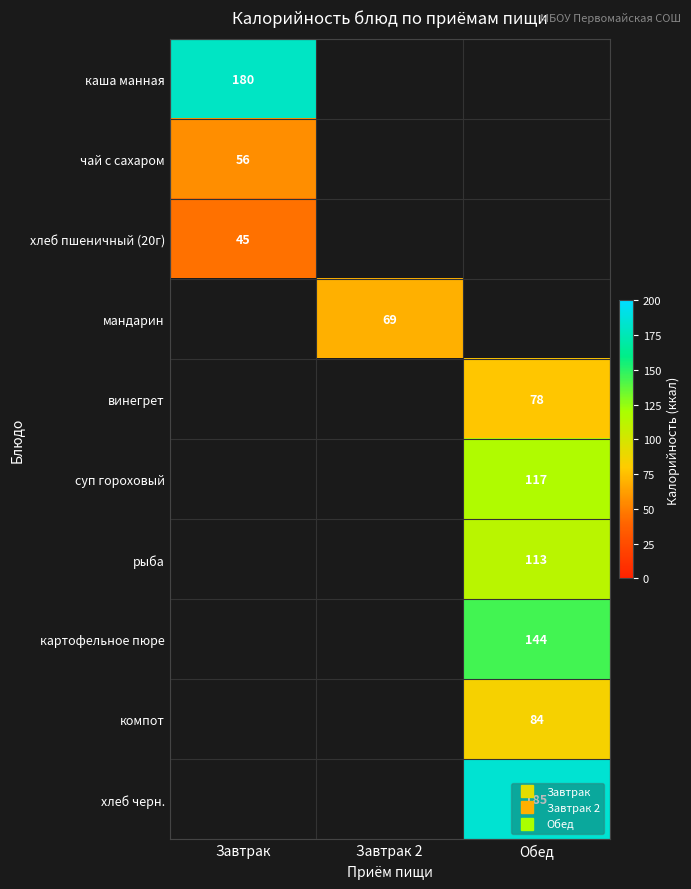

Is it true that картофельное пюре equals 144.0 at Обед?

True